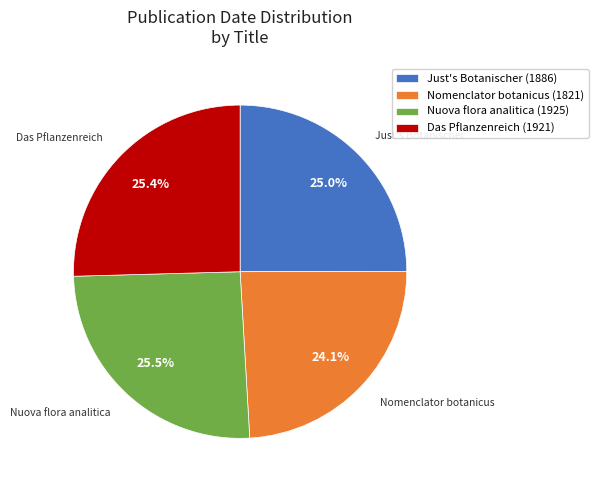

Does any single category account for the majority?

No